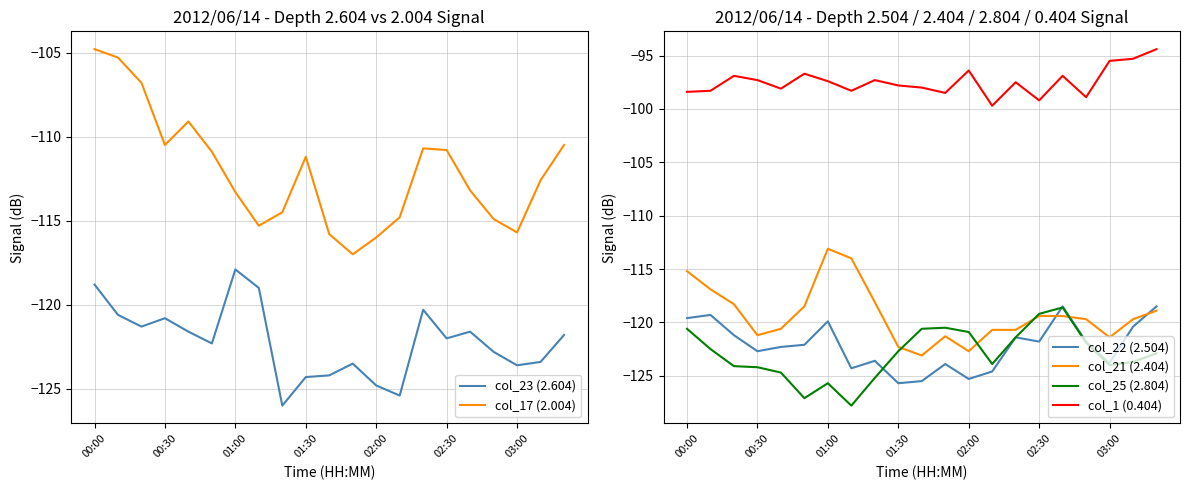

How many interior local valleys does the col_21 (2.404) series have?

4